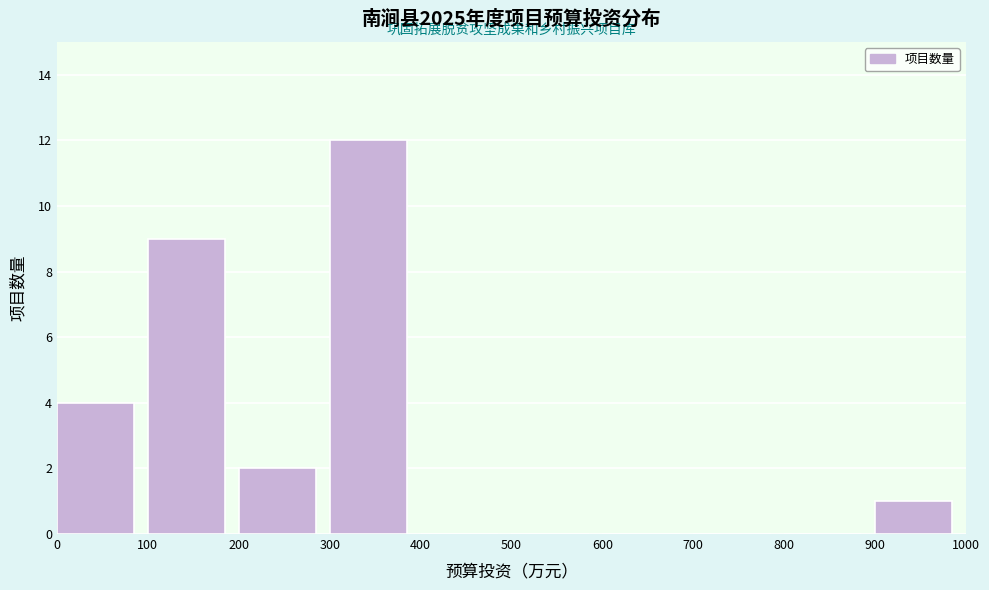

What is the height of the bar covering 900 to 1000 on the x-axis? The values are not printed on the chart, so give them approximately, as read against the axis.

1